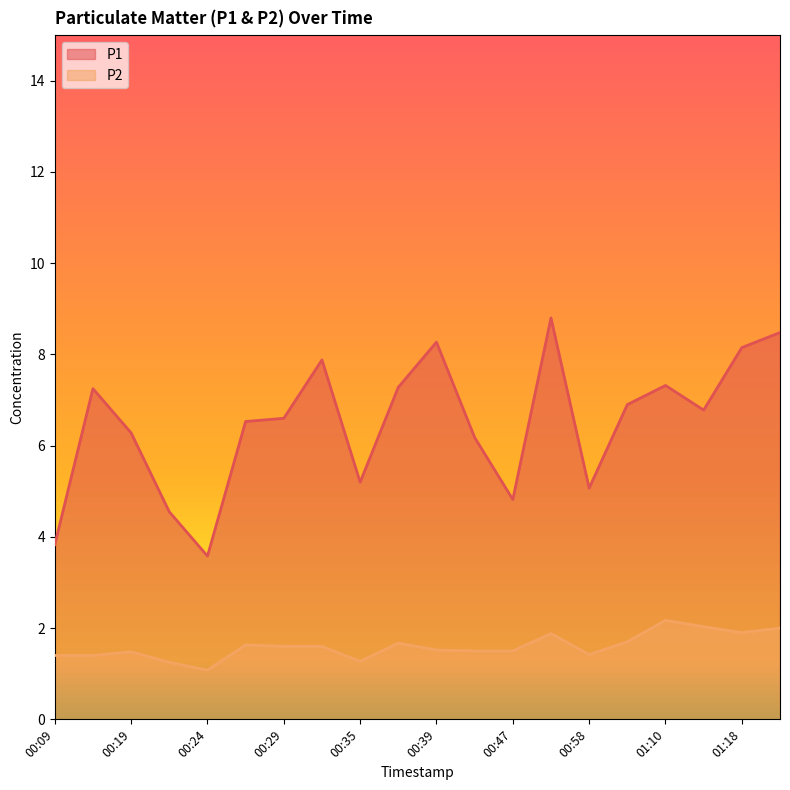

What is the difference between the highest and lowest values at 00:55?

6.9